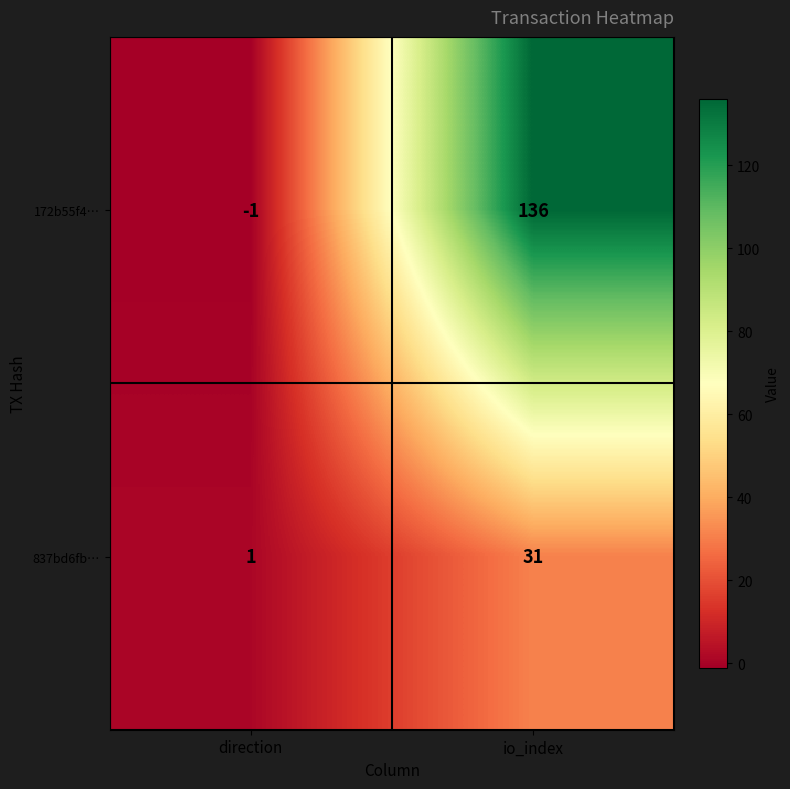

Which label corresponds to the largest value in the chart?

io_index